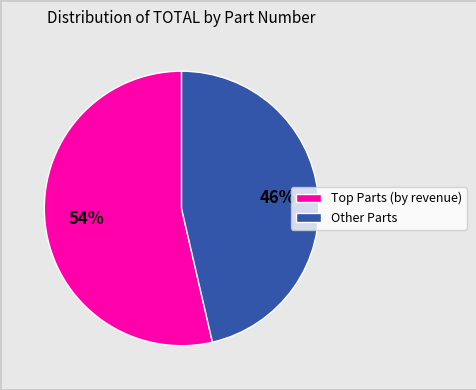

To the nearest percent, what is the average slice percentage?

50%